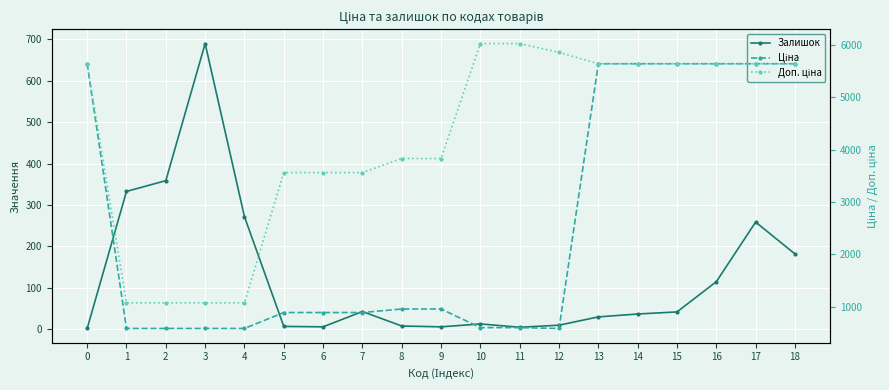

How many data points in Залишок are above 37?

9